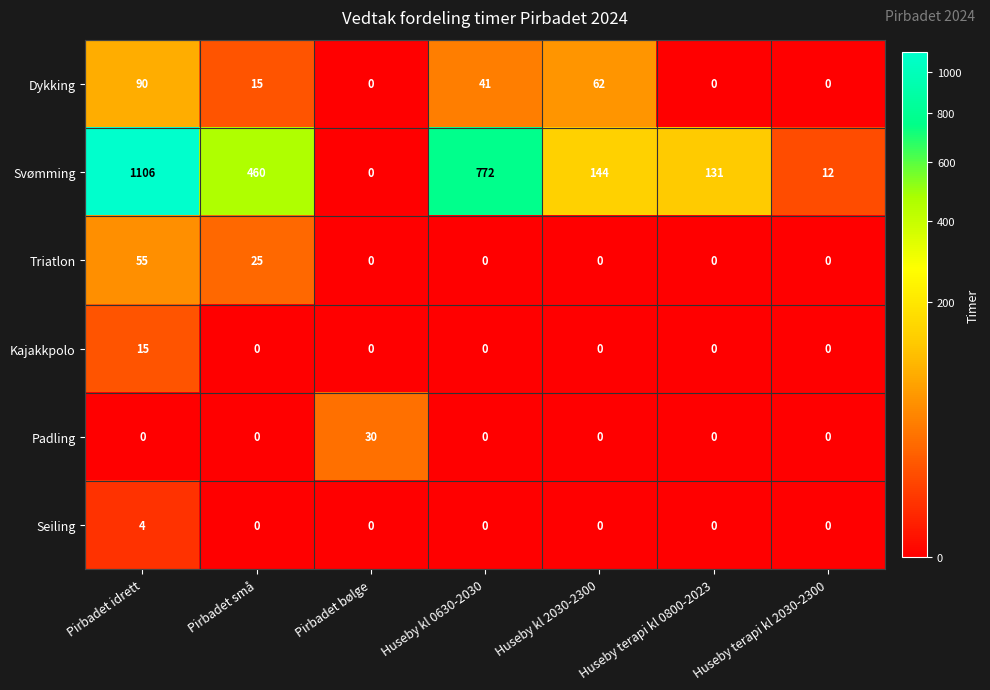

What is the difference between the maximum and minimum values in the Dykking series?

90